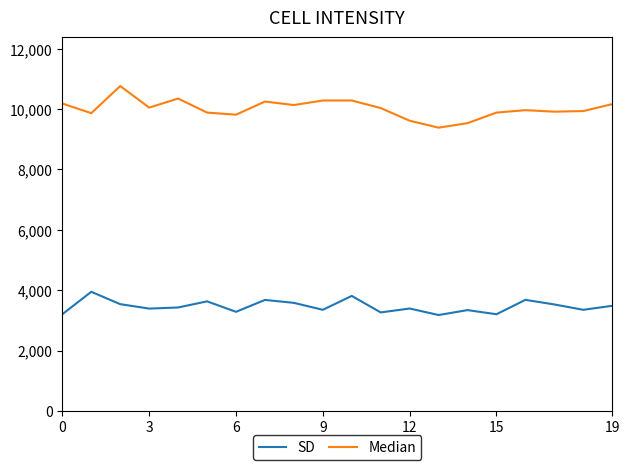

Which series has the largest range (max minus min)?

Median